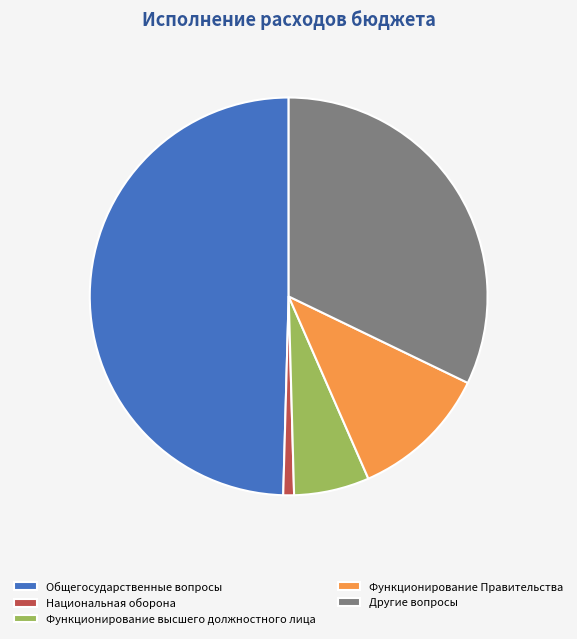

Which has a higher value, Общегосударственные вопросы or Функционирование Правительства?

Общегосударственные вопросы